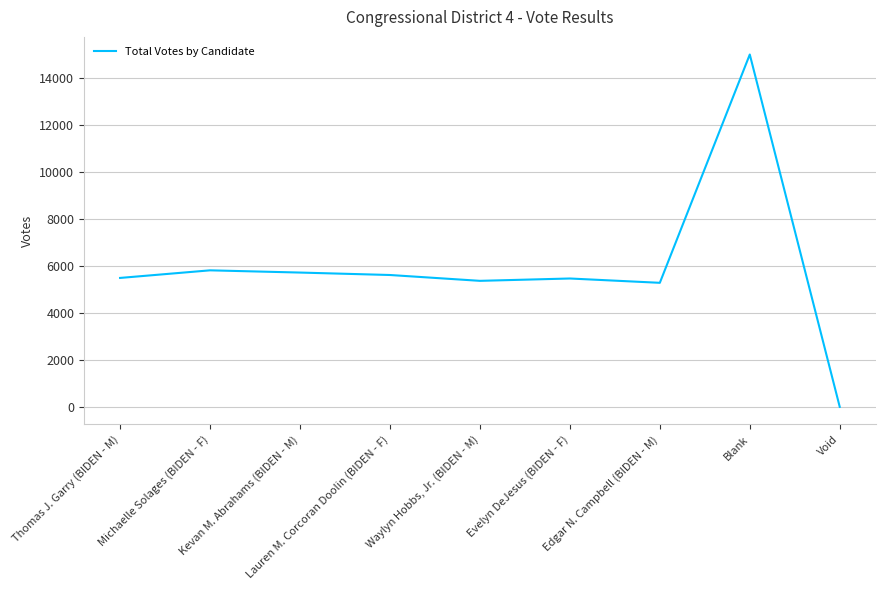

What is the approximate value at Michaelle Solages (BIDEN - F)?

5821